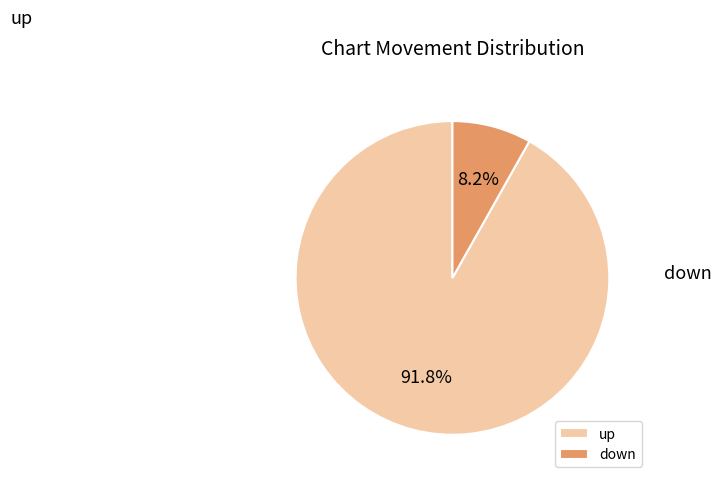

Which slice represents more than half of the pie?

up